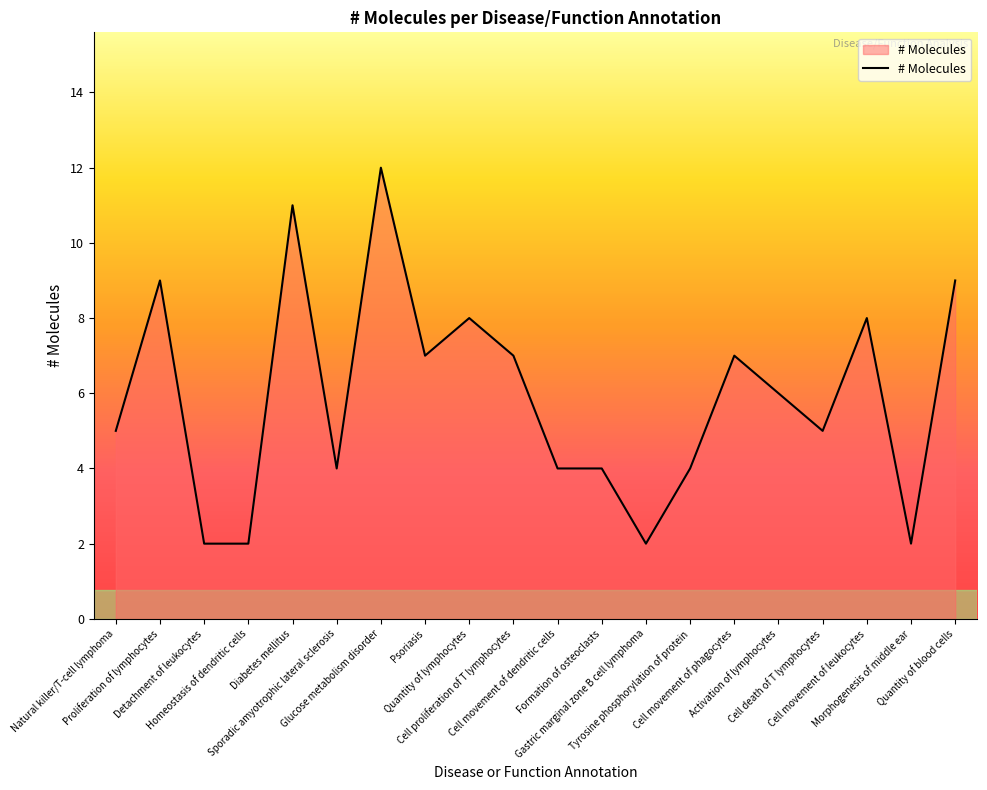

What is the minimum value shown in the chart?

2